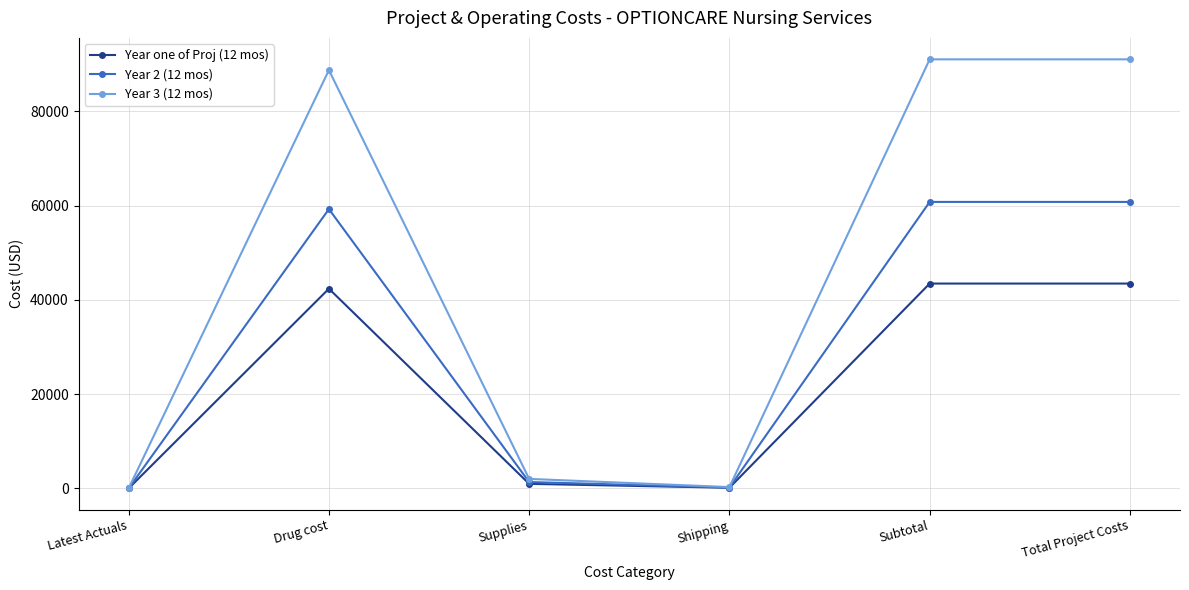

Which series has the largest range (max minus min)?

Year 3 (12 mos)